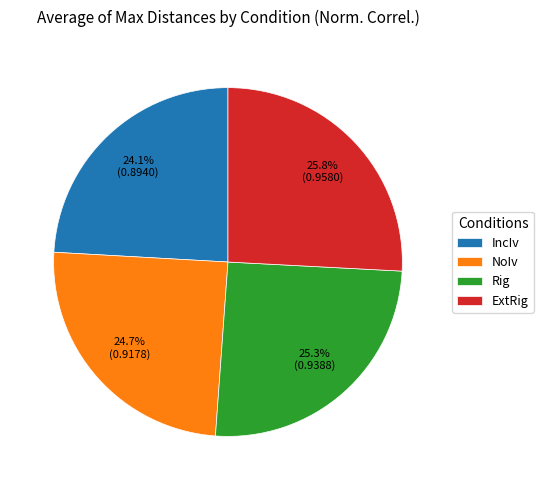

Is the sum of NoIv and IncIv greater than half?

No